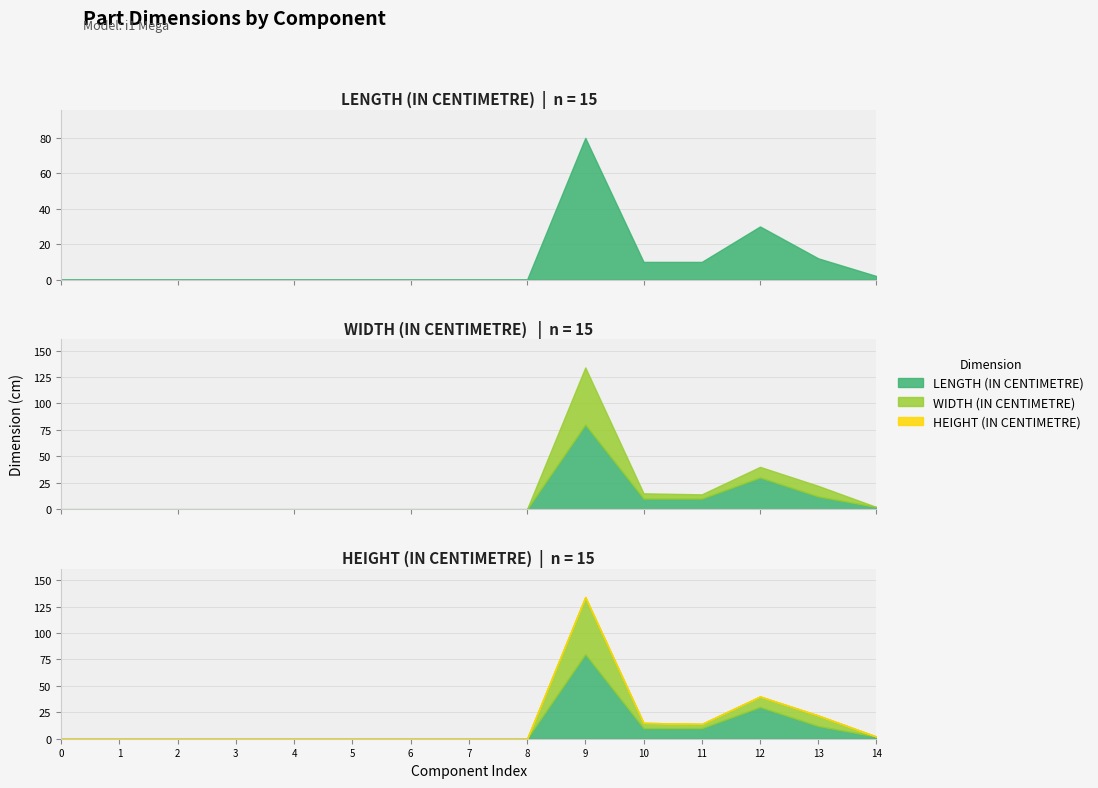

How many lines are shown in the chart?

3